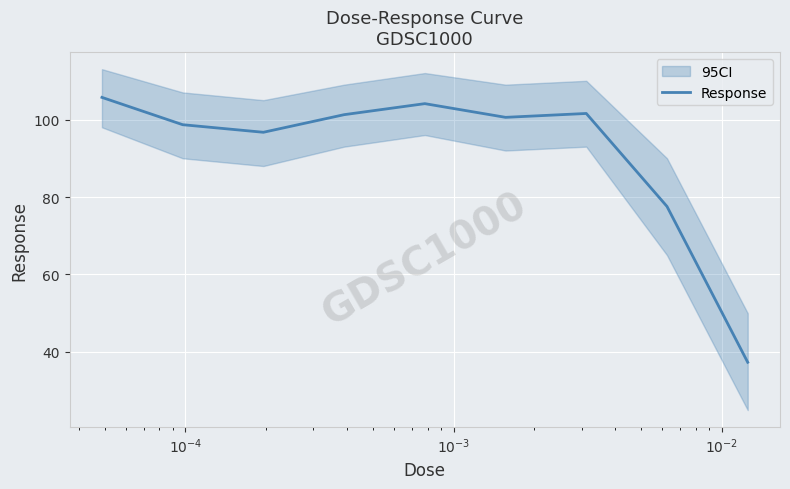

What is the minimum value for Response?

37.3